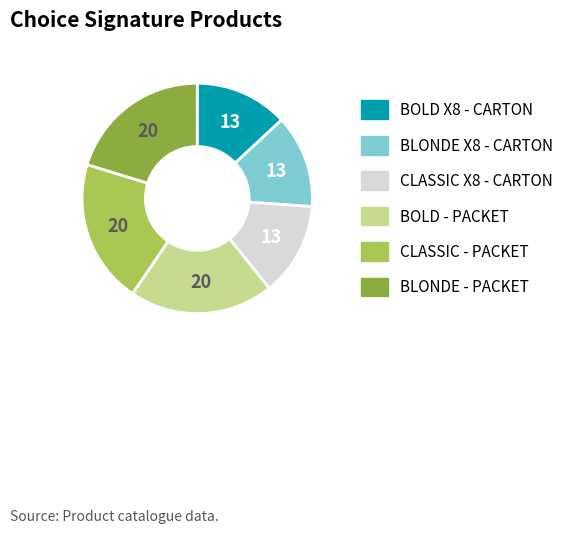

Is there any slice that represents more than half of the pie?

No